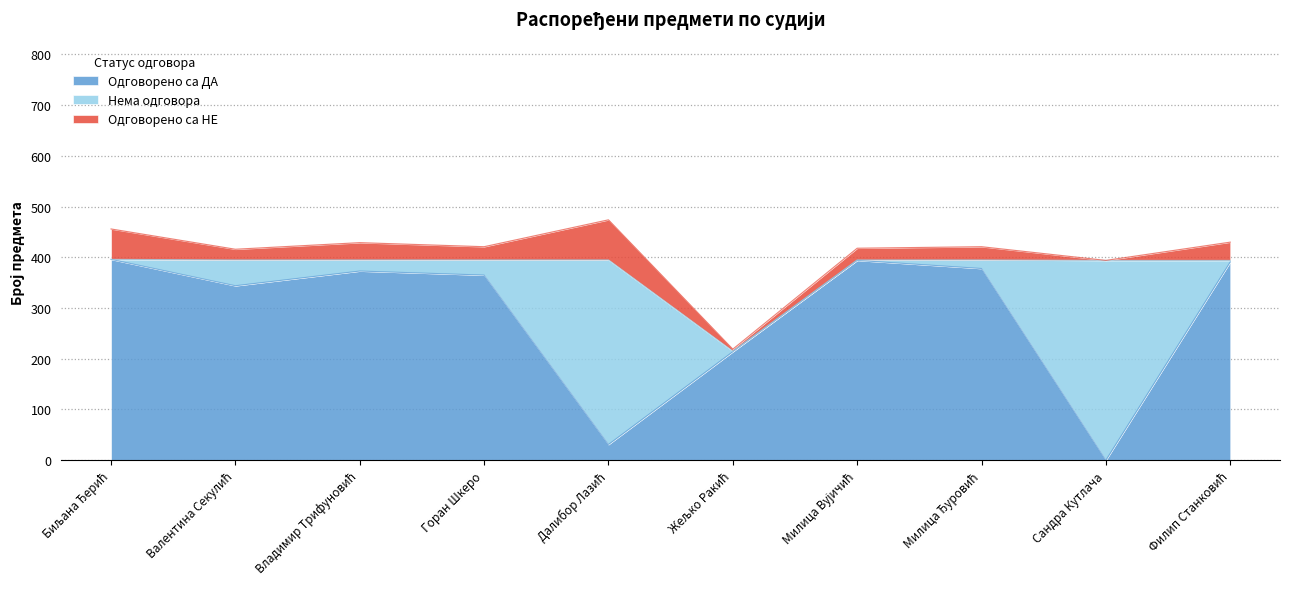

At which label is Нема одговора closest to 197?

Валентина Секулић